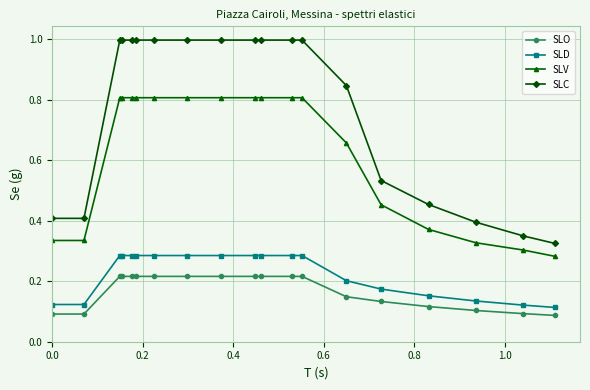

True or false: SLD and SLC intersect in this chart.

False